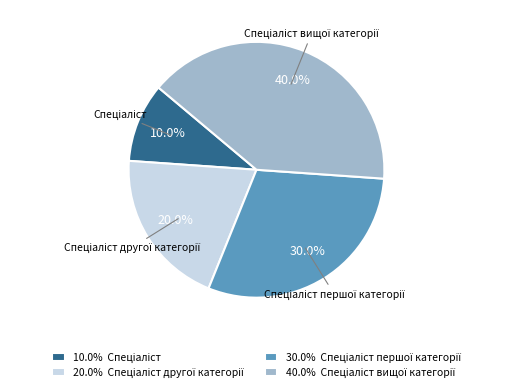

Is there a majority slice in this chart?

No